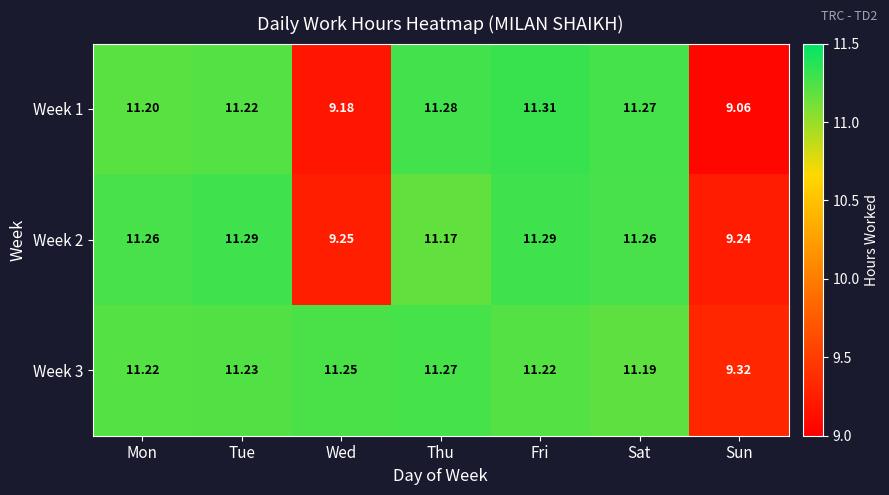

At Sat, list the series in order from smallest to largest.

Week 3, Week 2, Week 1